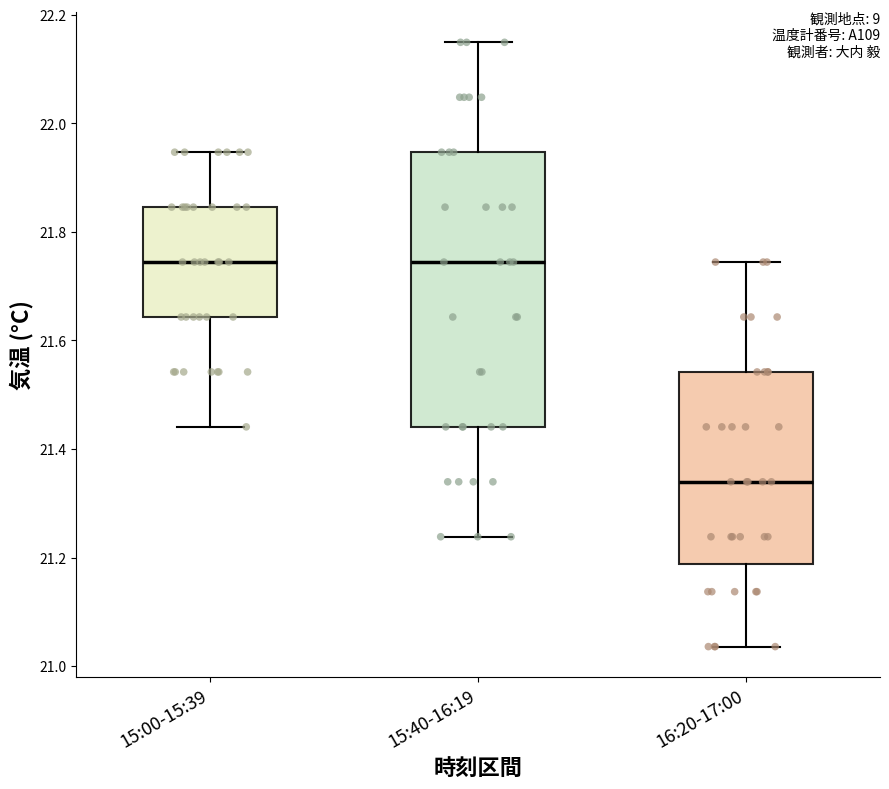

Reading left to right, transcribe this box plot: for each box, give where its median line is, the range the box spans, and where its two whiskers end, as read against the y-axis. The values are not printed on the chart, so give them approximately, as read against the axis.

15:00-15:39: median 21.74, box 21.64 to 21.84, whiskers 21.44 to 21.94
15:40-16:19: median 21.74, box 21.44 to 21.94, whiskers 21.24 to 22.14
16:20-17:00: median 21.34, box 21.18 to 21.54, whiskers 21.04 to 21.74